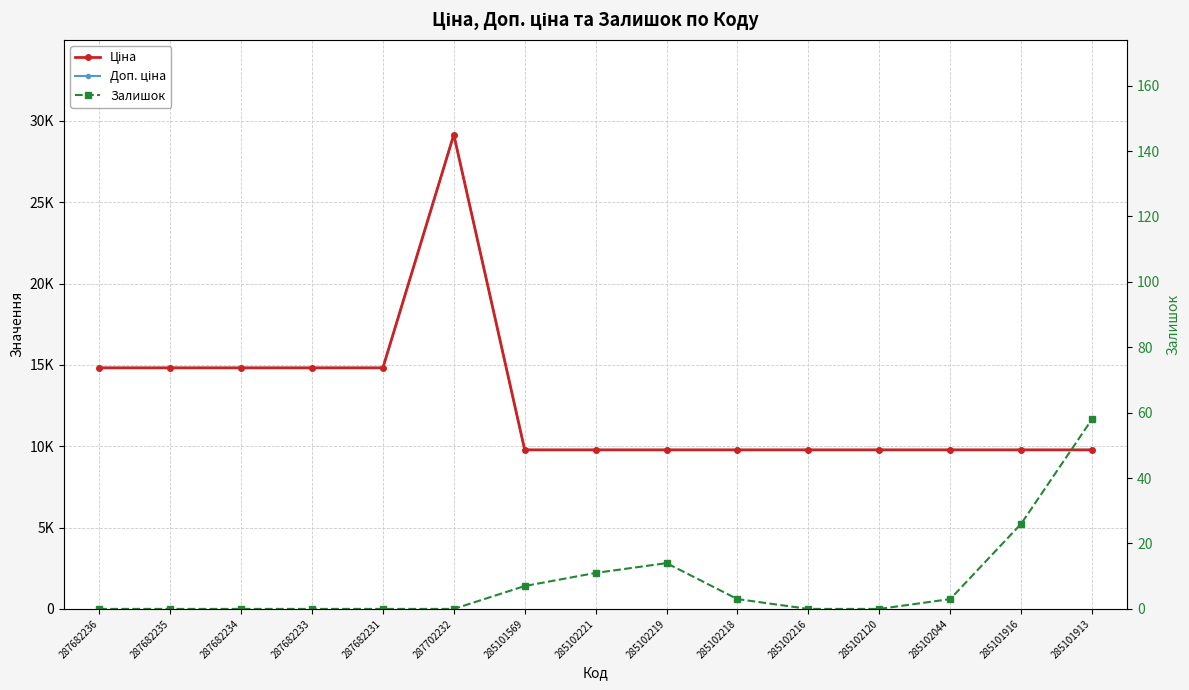

Which series has the largest total across all categories?

Ціна